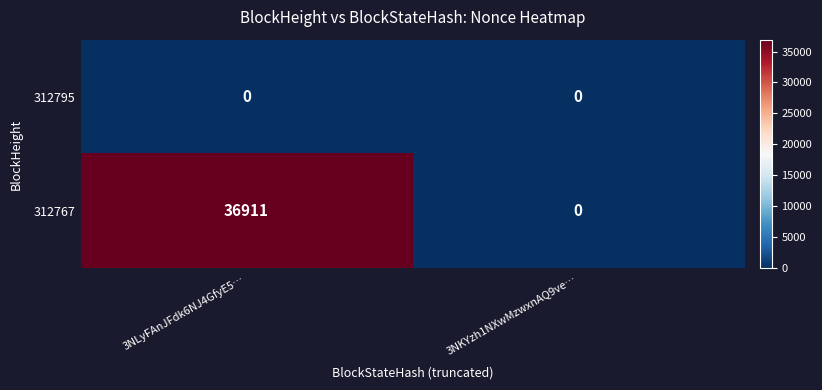

What is the sum of all 312767 values?

36911